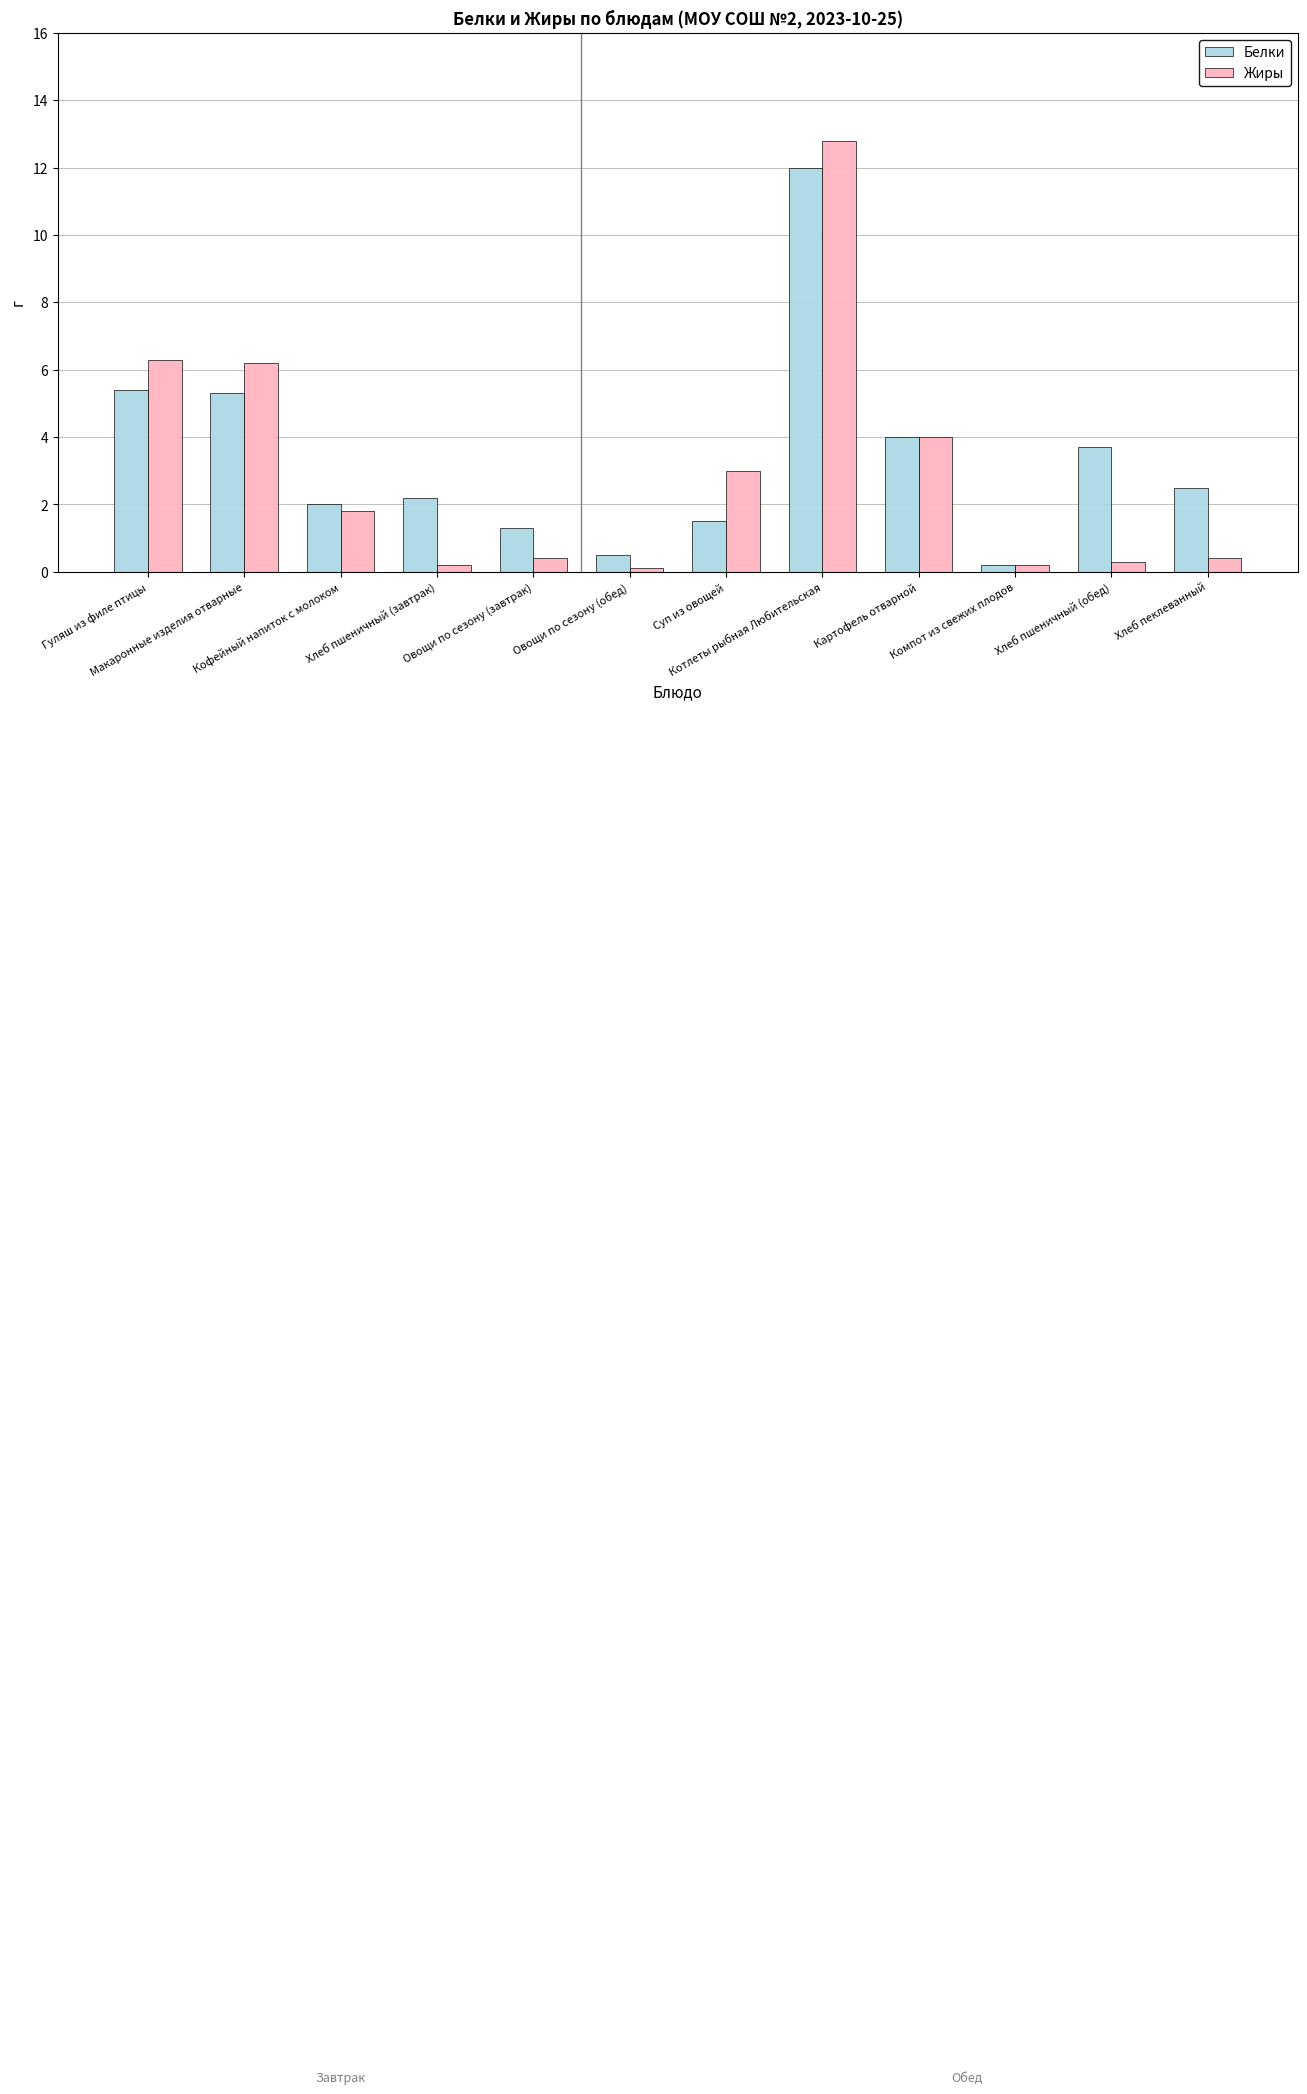

Rank the series by their average value, from highest to lowest.

Белки, Жиры